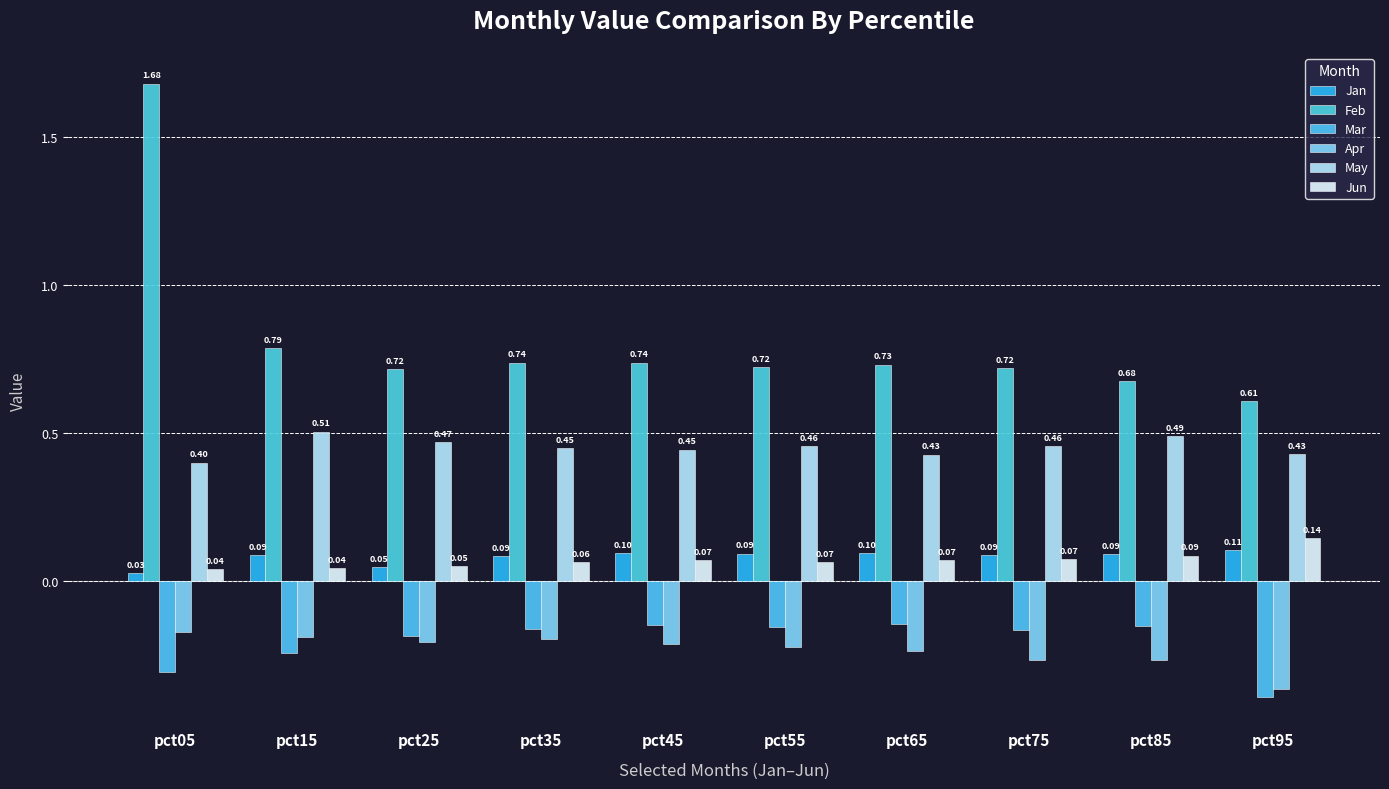

How many bars are there in each group?

6